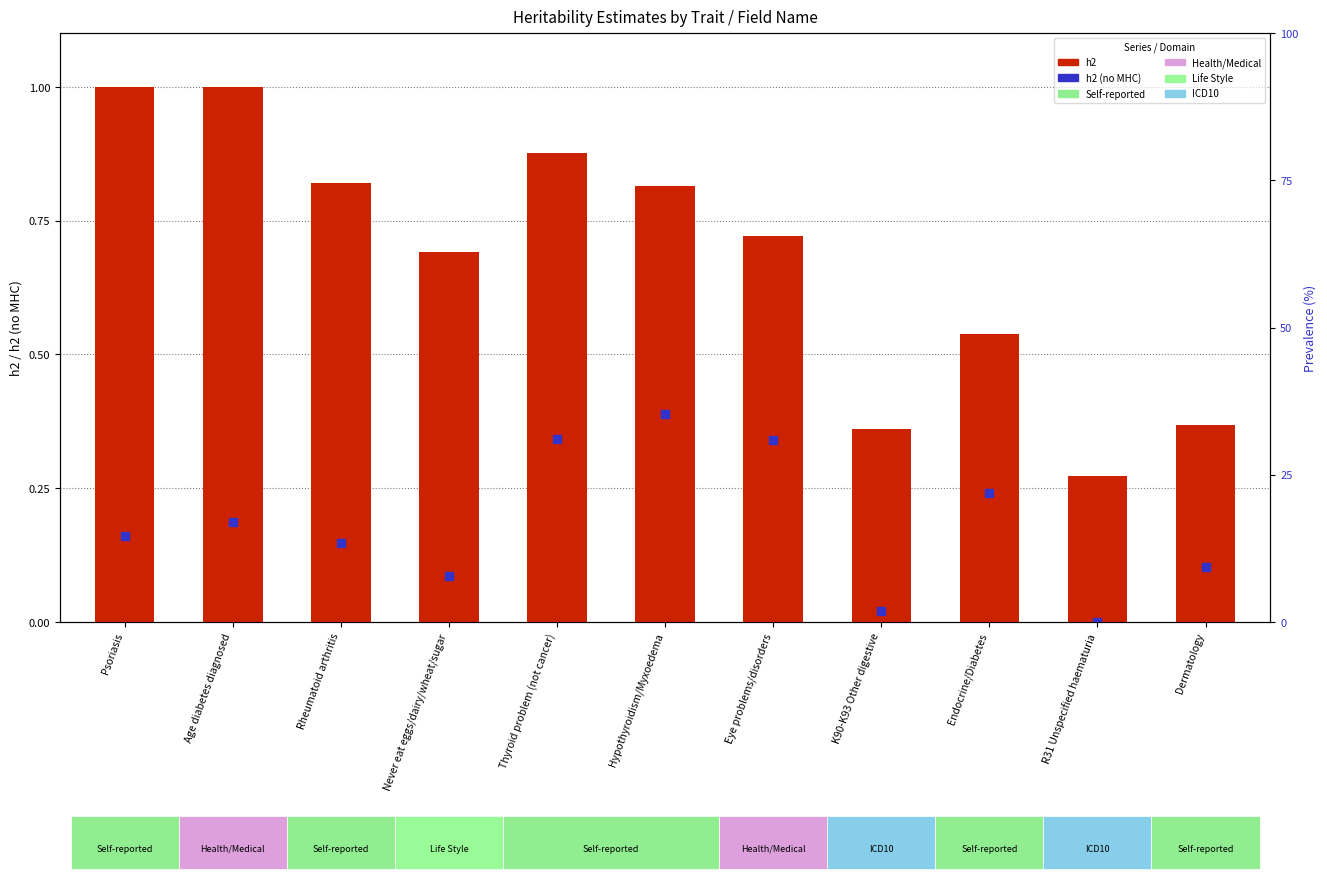

At which category is the sum across all series the highest?

Thyroid problem (not cancer)